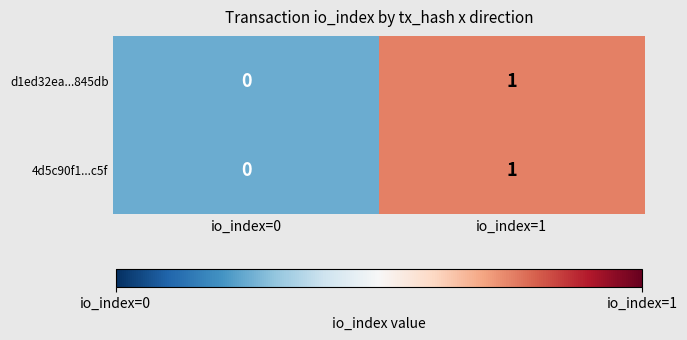

Is the value of d1ed32ea...845db at io_index=1 greater than the value of 4d5c90f1...c5f at io_index=0?

Yes